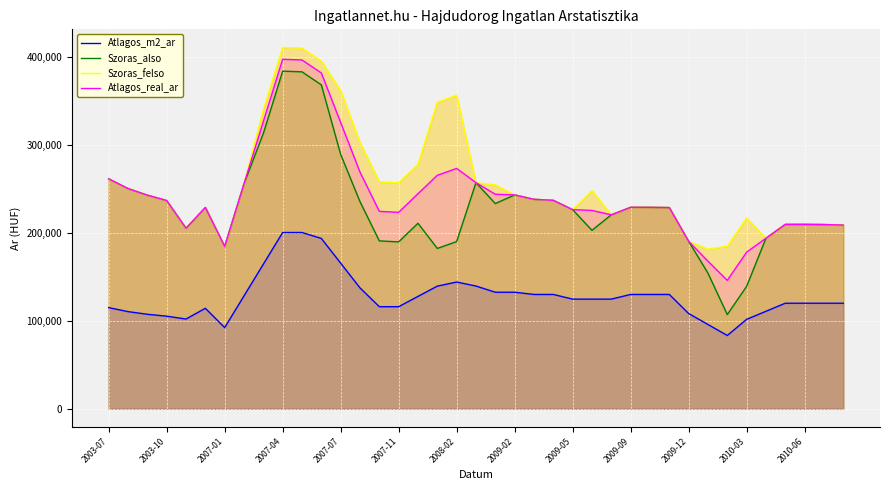

What is the sum of all Szoras_felso values?

10004569